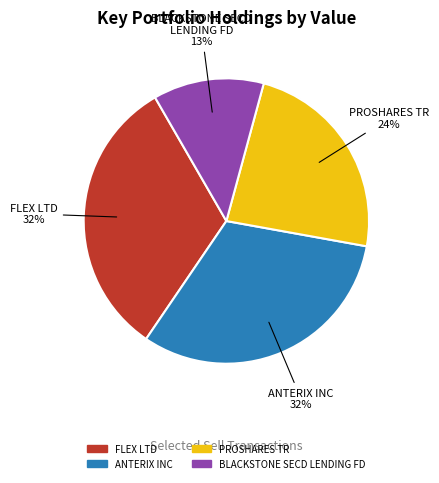

Is there any slice that represents more than half of the pie?

No